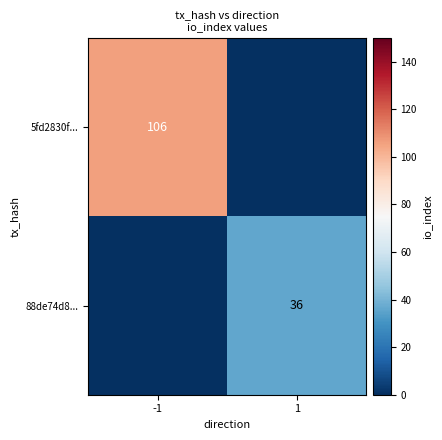

True or false: 5fd2830f... has a value of 106 at -1.

True